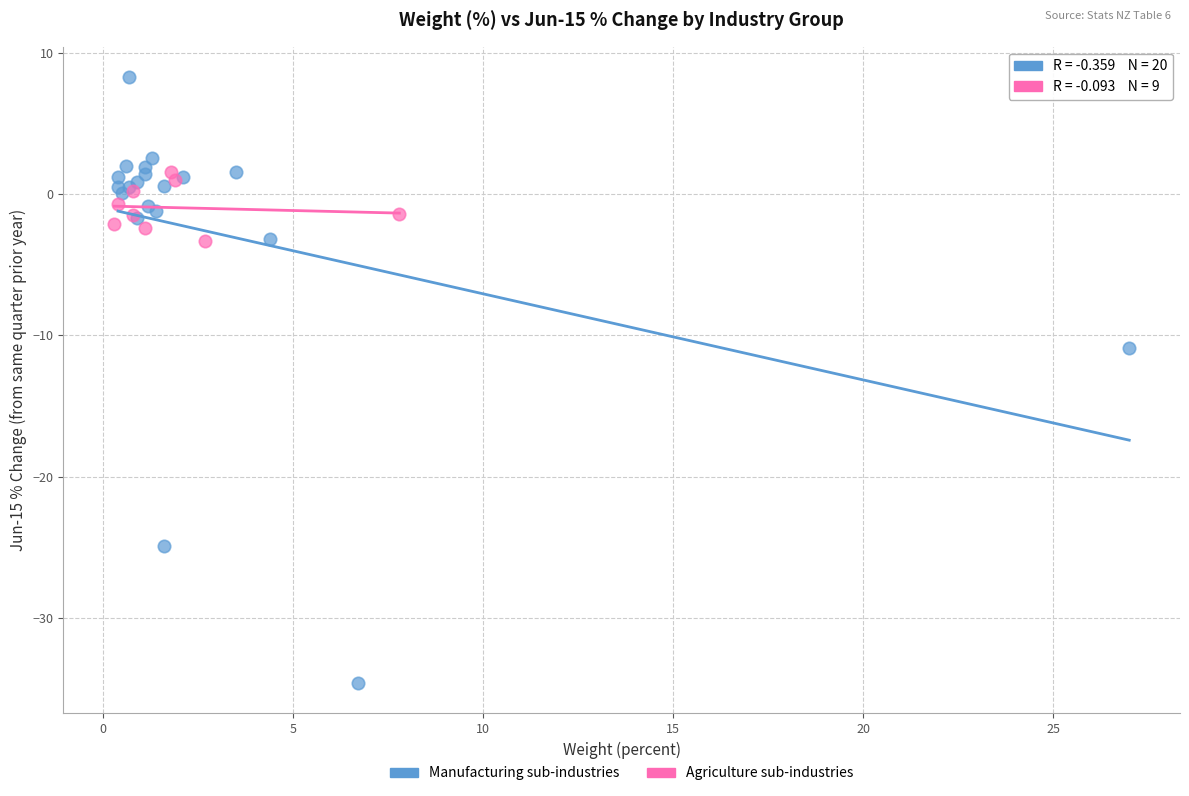

Which series reaches the minimum Y coordinate?

Manufacturing sub-industries